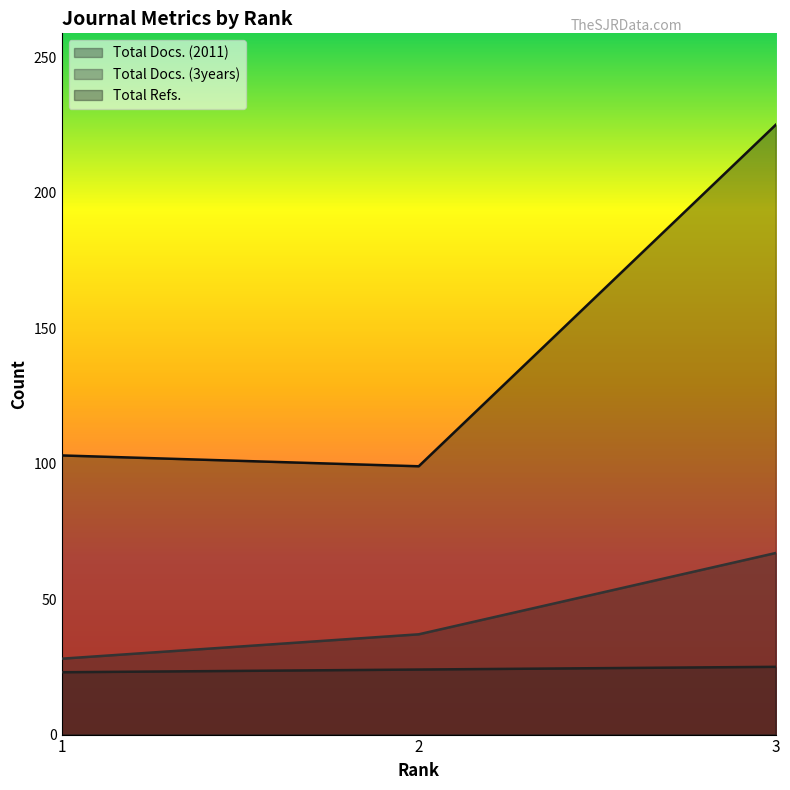

Where is Total Docs. (2011) nearest to the value 24?

2